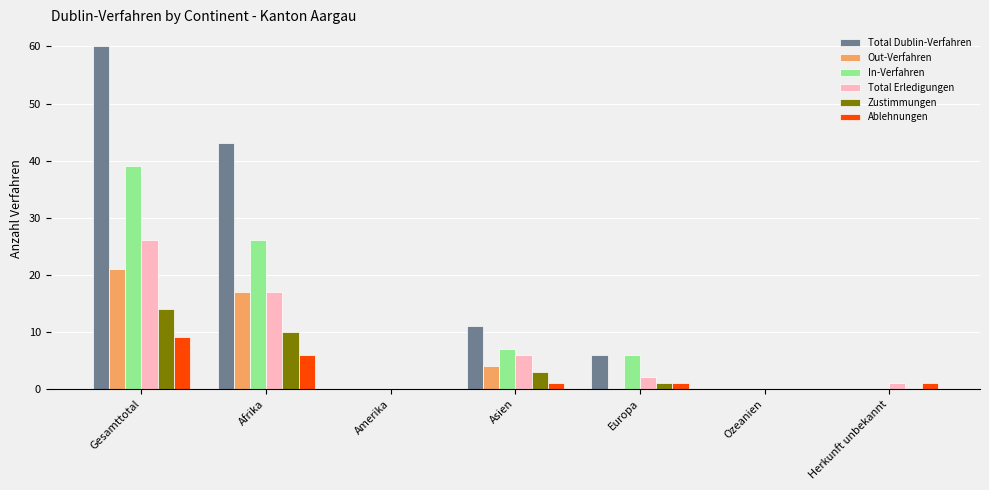

The value of Out-Verfahren at Afrika is 17. True or false?

True